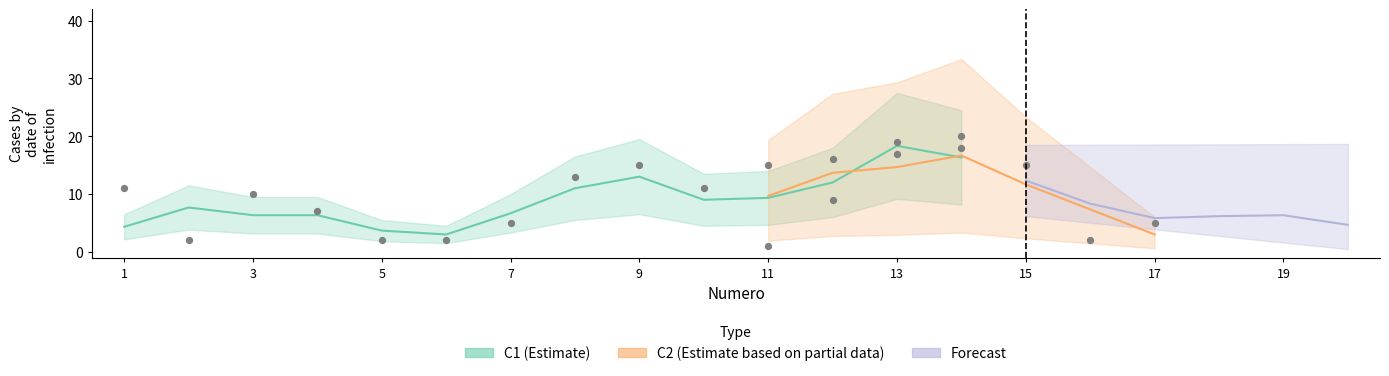

Which series contains the highest Y value?

C1